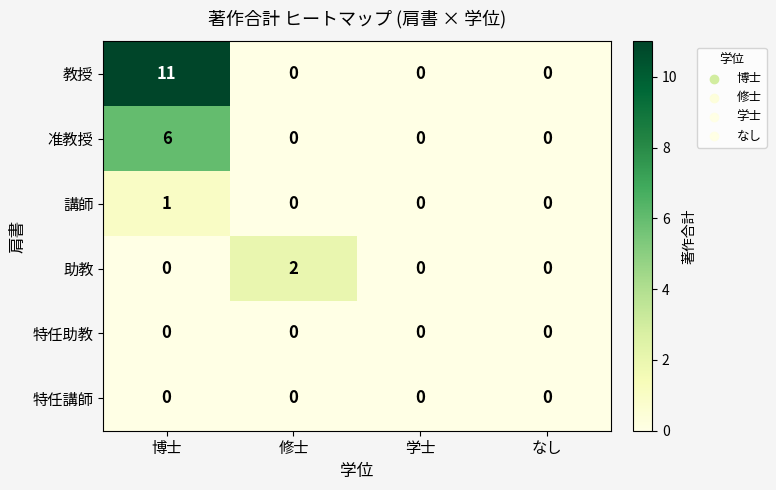

The 教授 series shows 19 at 博士. True or false?

False